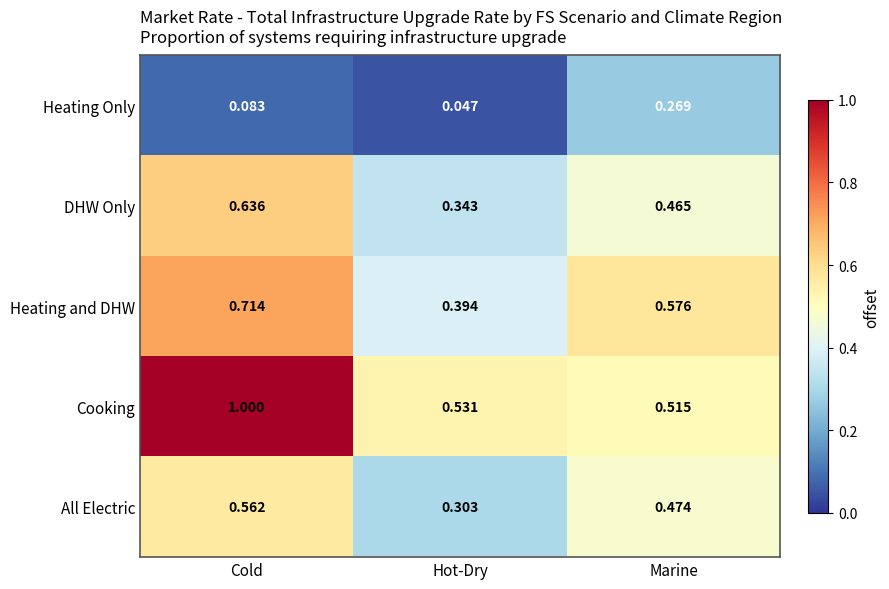

At how many categories does at least one series exceed 0?

3